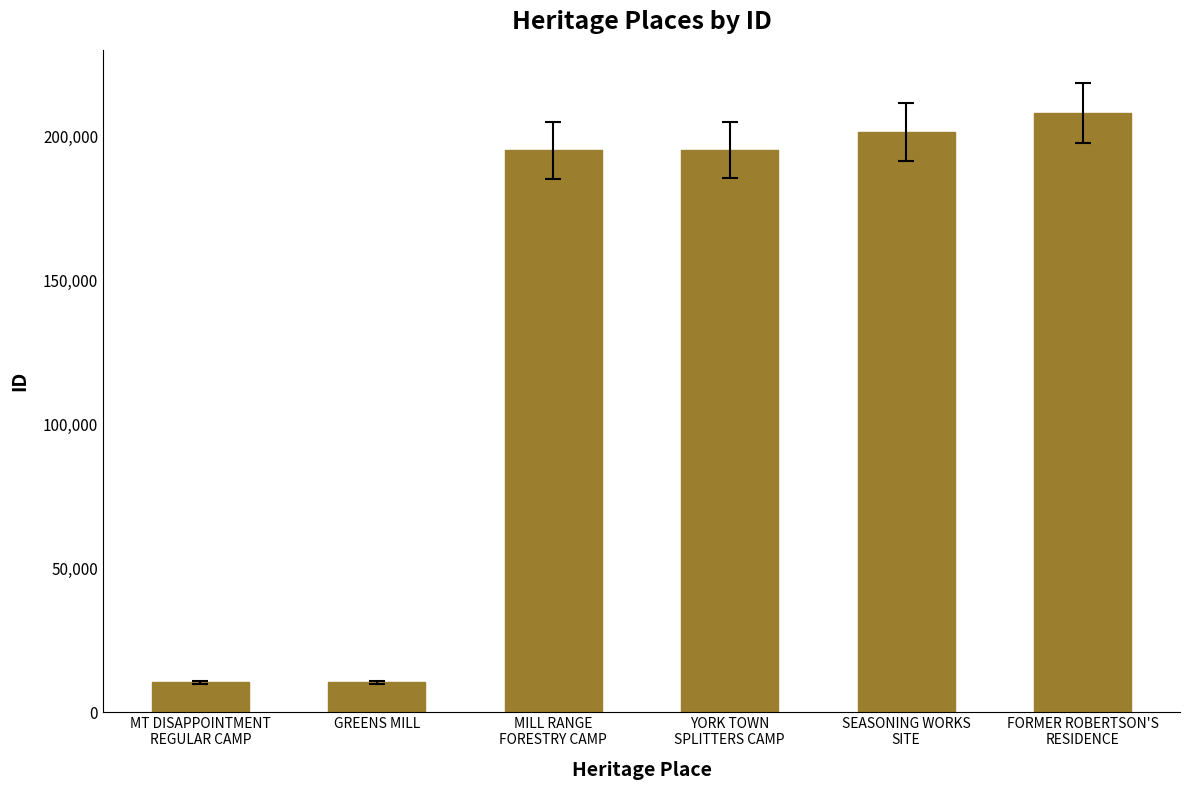

What is the label of the 6th bar from the right?

MT DISAPPOINTMENT
REGULAR CAMP